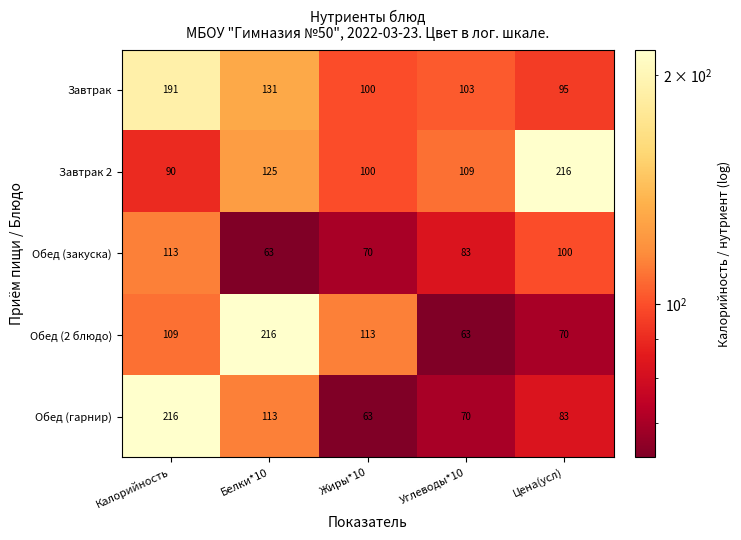

What is the difference between the highest and lowest values at Белки*10?

153